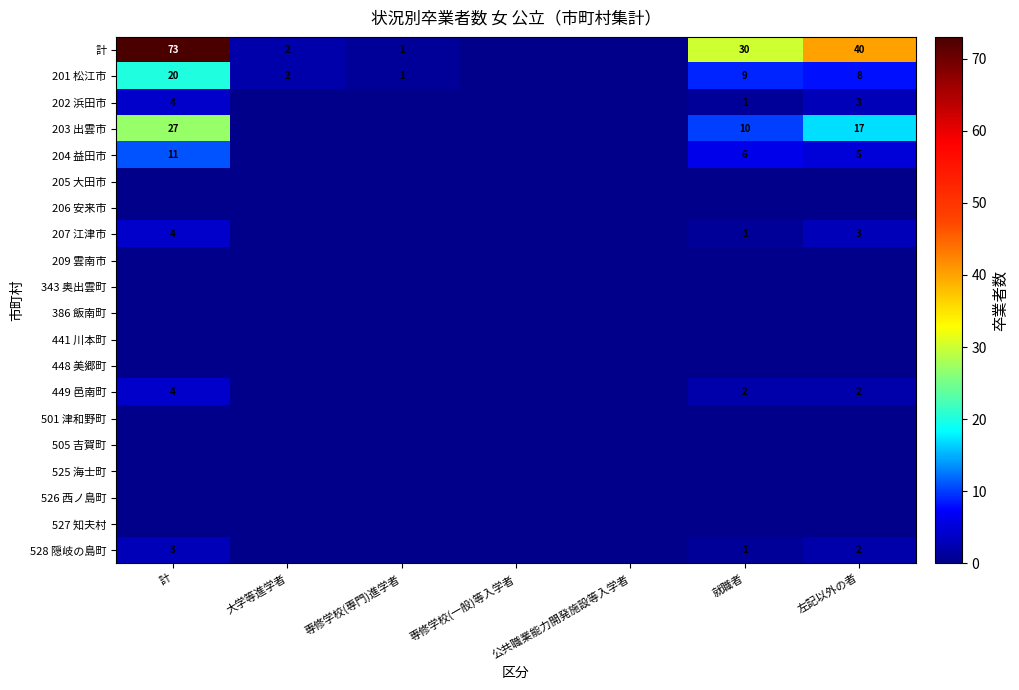

How many distinct data groups are displayed?

20